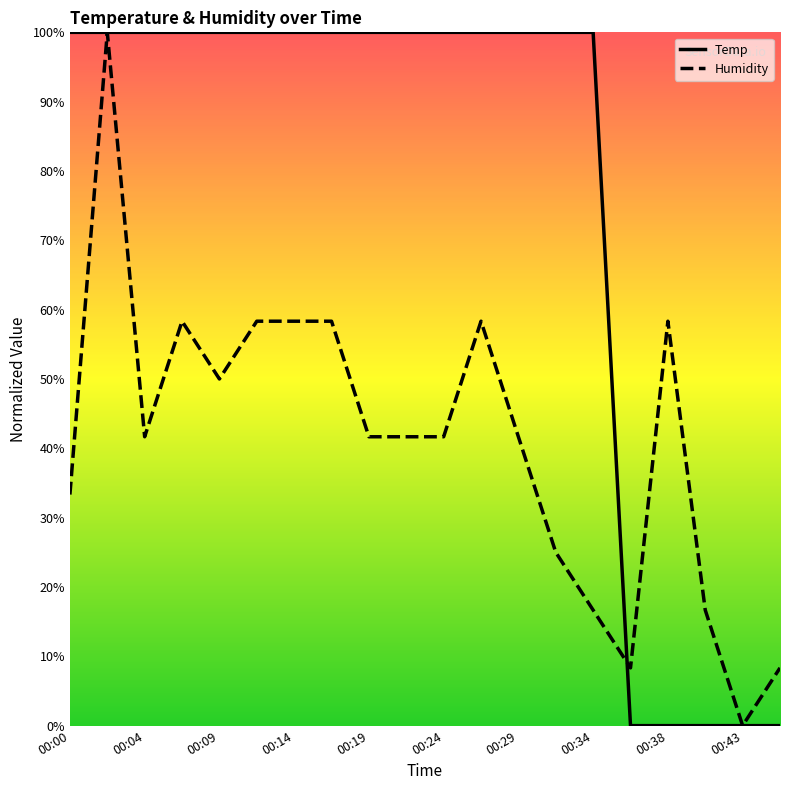

How many interior local peaks does the Humidity series have?

4